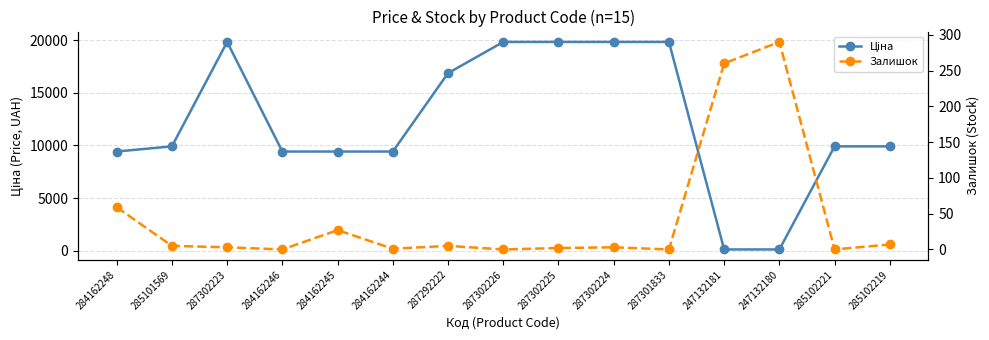

List the labels in order of Ціна value, largest first.

287302223, 287302226, 287302225, 287302224, 287301833, 287292222, 285101569, 285102221, 285102219, 284162248, 284162246, 284162245, 284162244, 247132181, 247132180